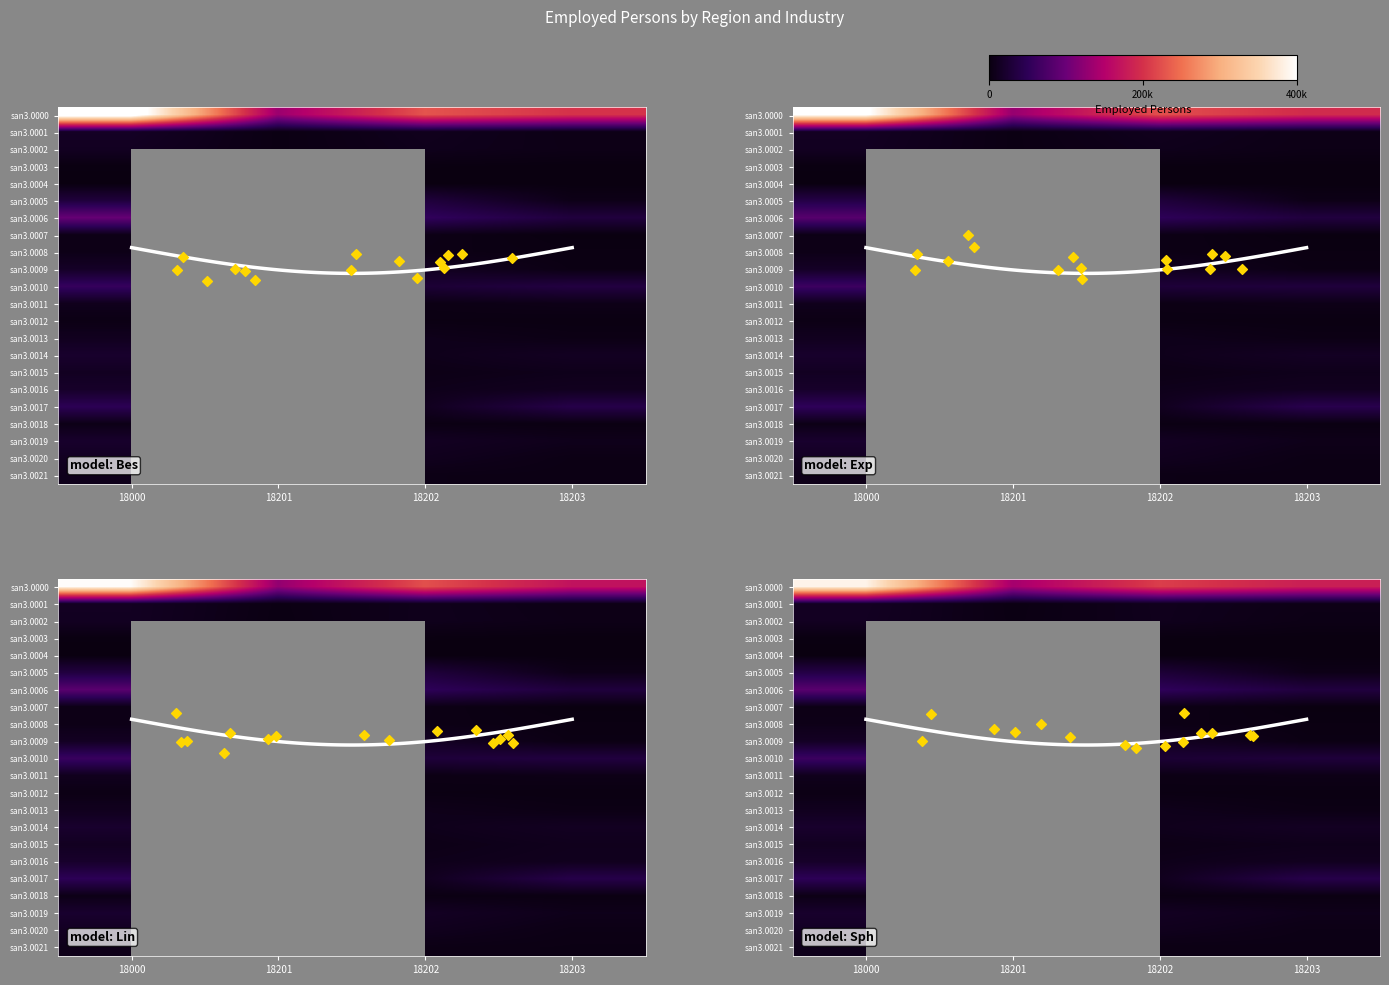

What is the minimum value shown in the chart?

21.3